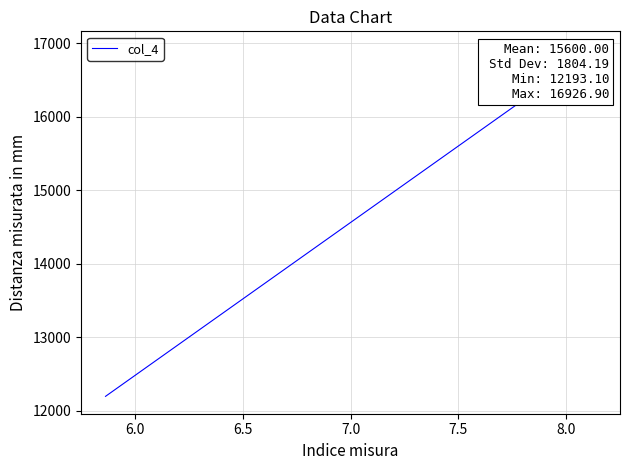

How many lines are shown in the chart?

1